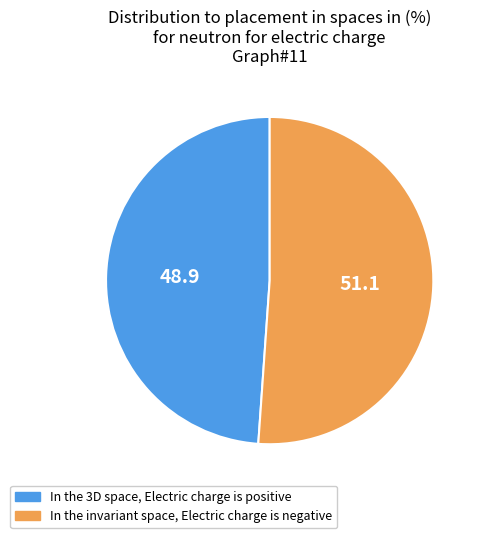

Is there a majority slice in this chart?

Yes